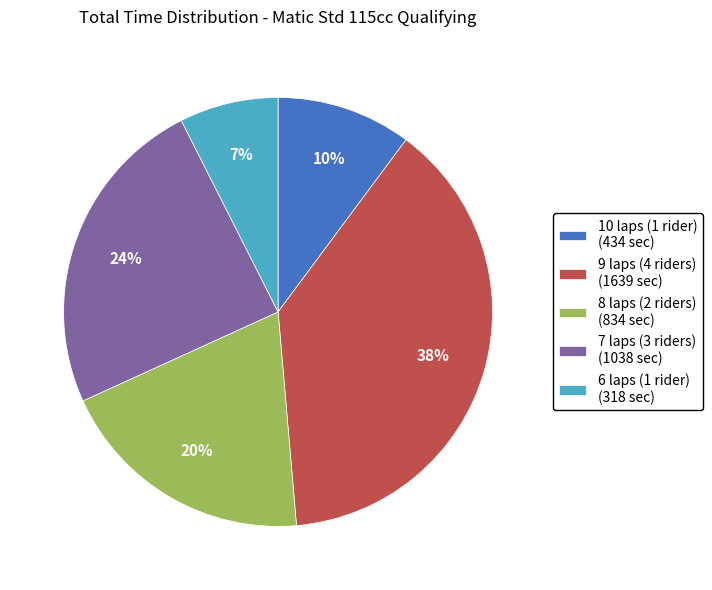

To the nearest percent, what percentage of the pie is 8 laps (2 riders) (834 sec)?

20%